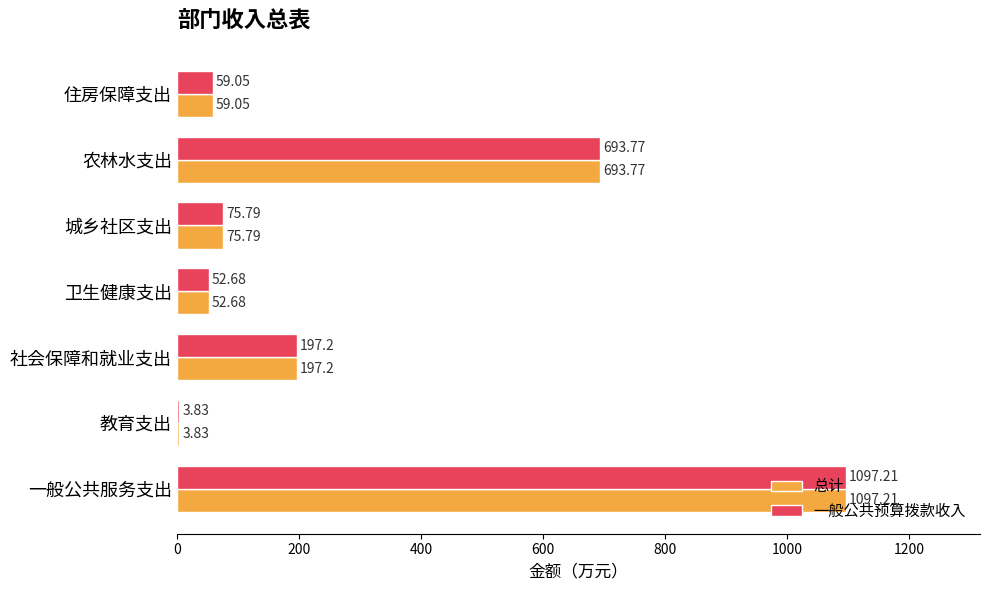

What is the sum of all 一般公共预算拨款收入 values?

2179.5